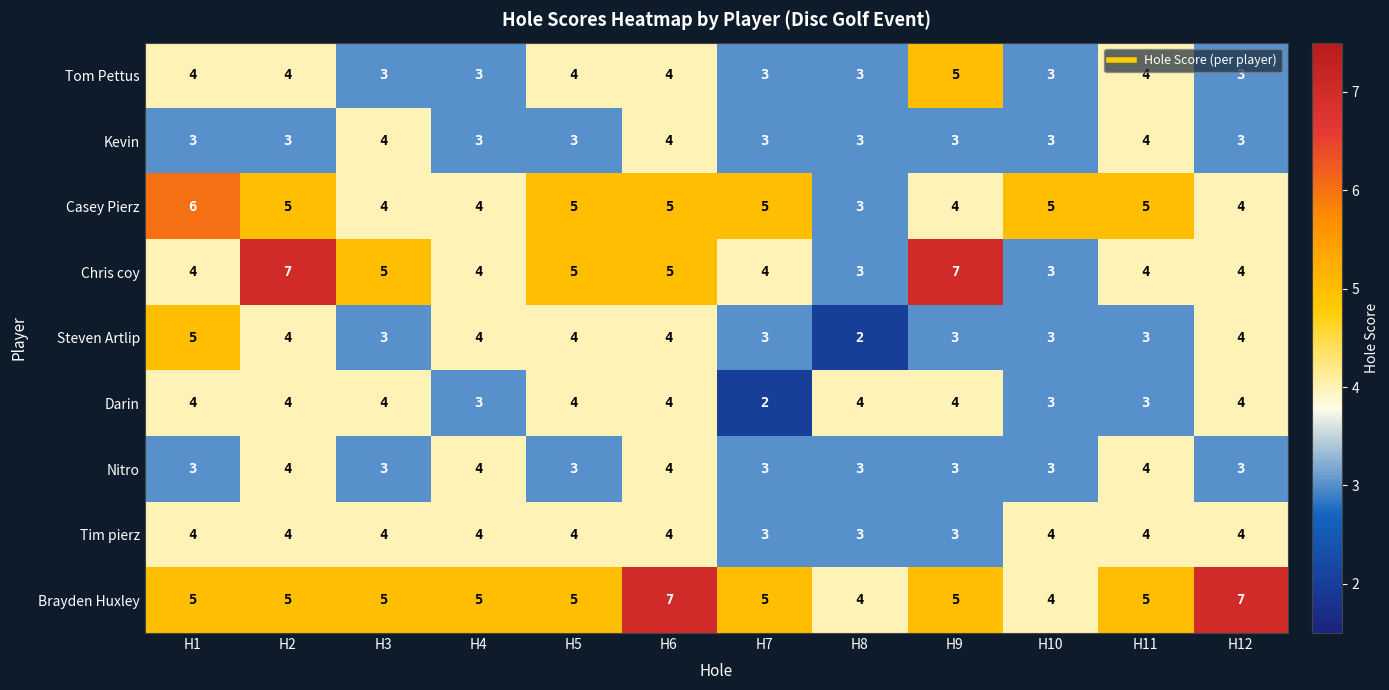

At which category is the sum across all series the highest?

H6